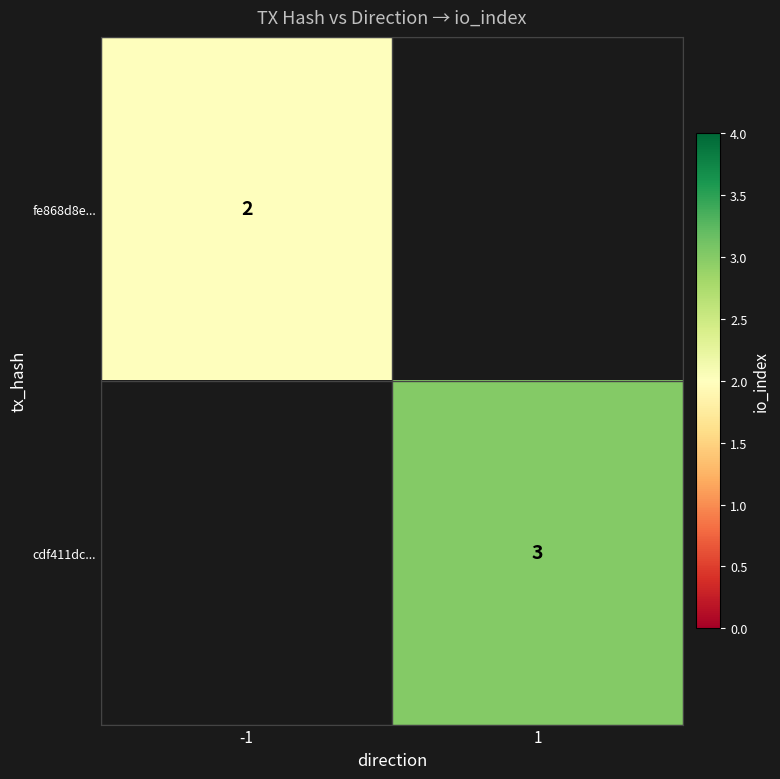

The value of cdf411dc... at 1 is 3. True or false?

True